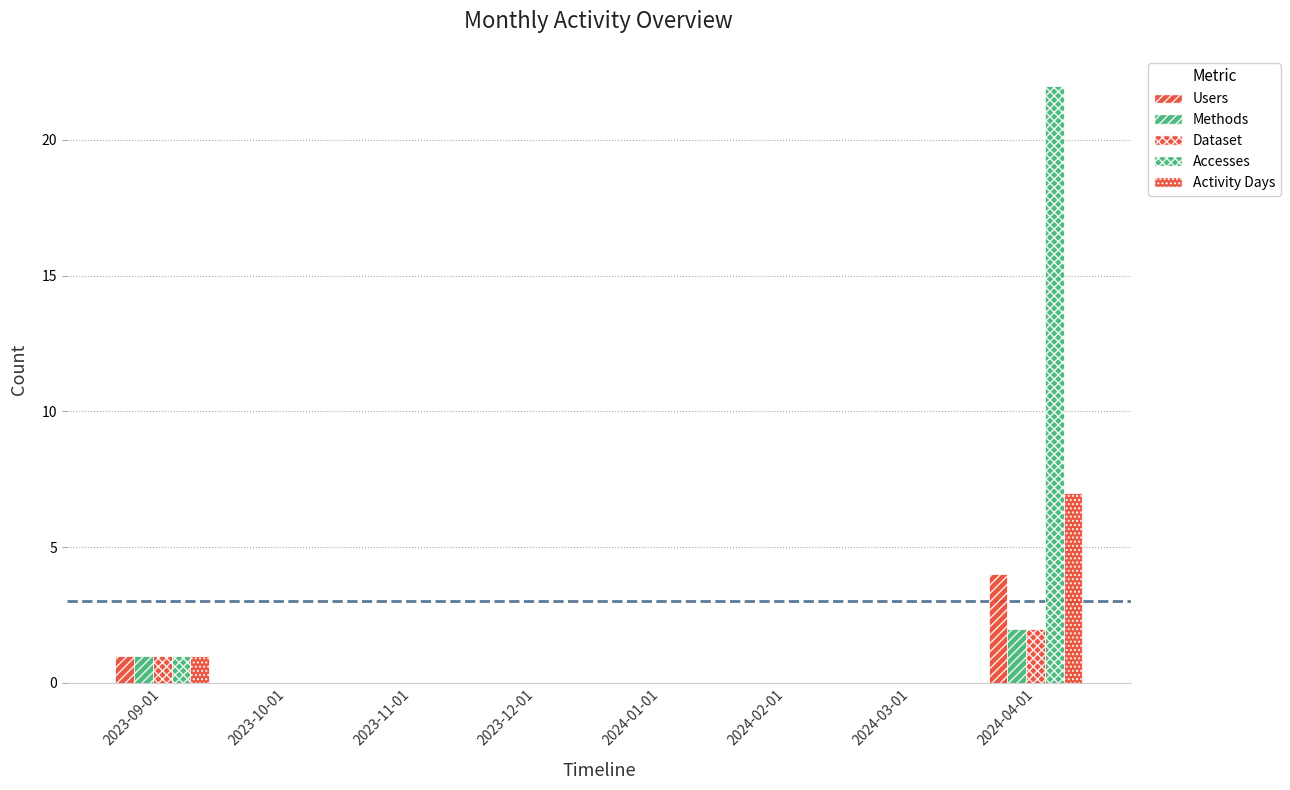

What is the highest value of the Accesses series?

22